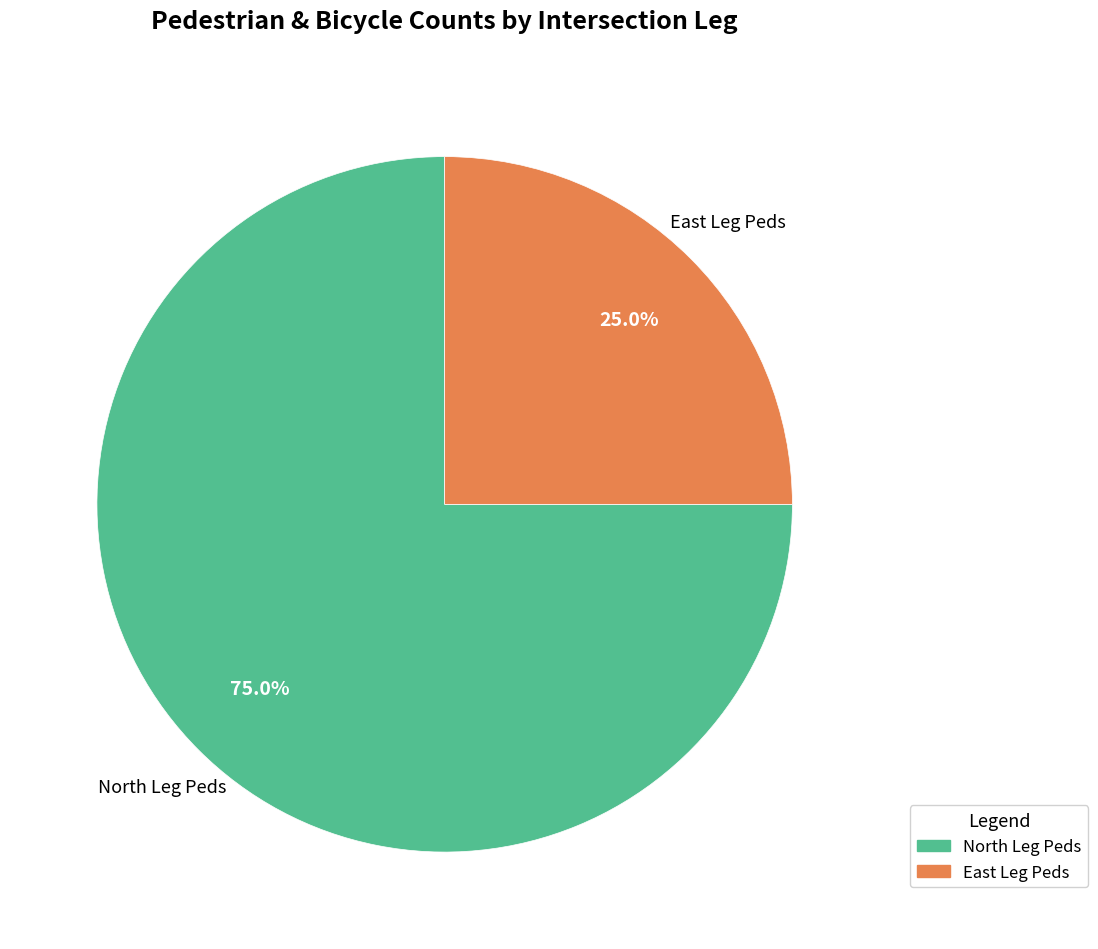

Is there any slice that represents more than half of the pie?

Yes